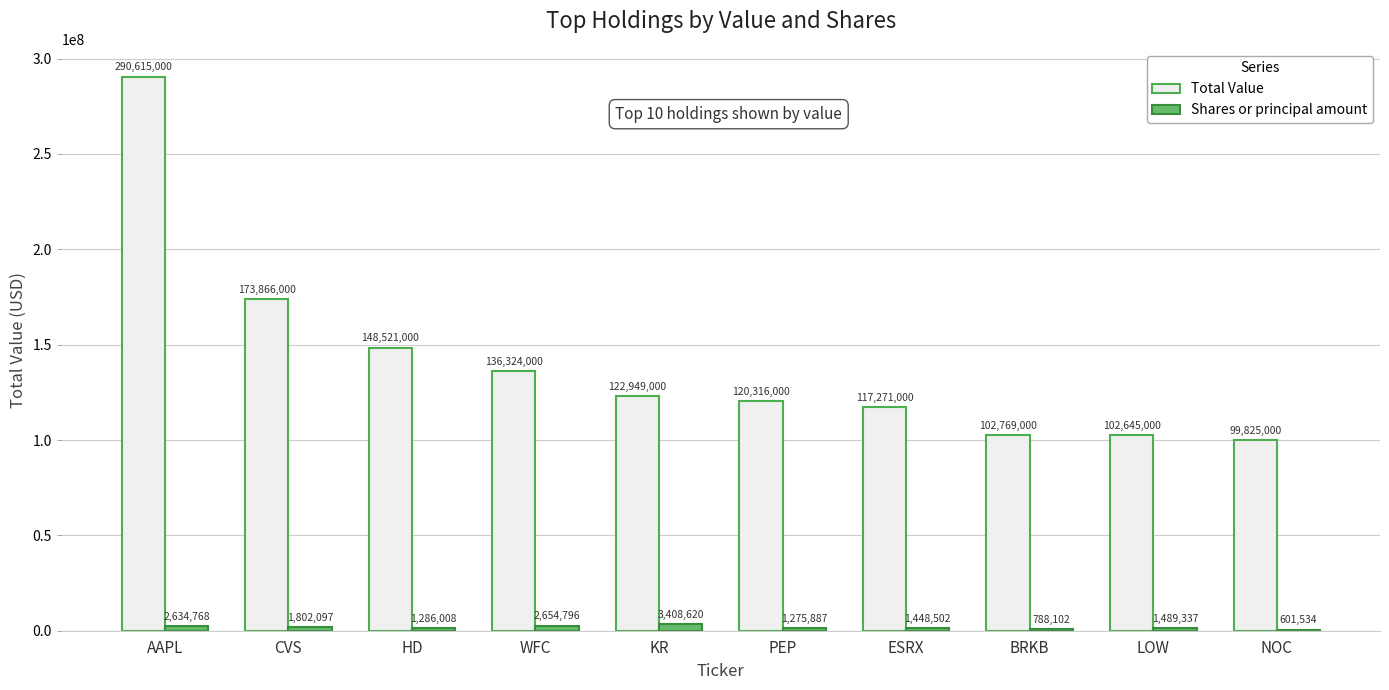

What is the total value across all series at AAPL?

293249768